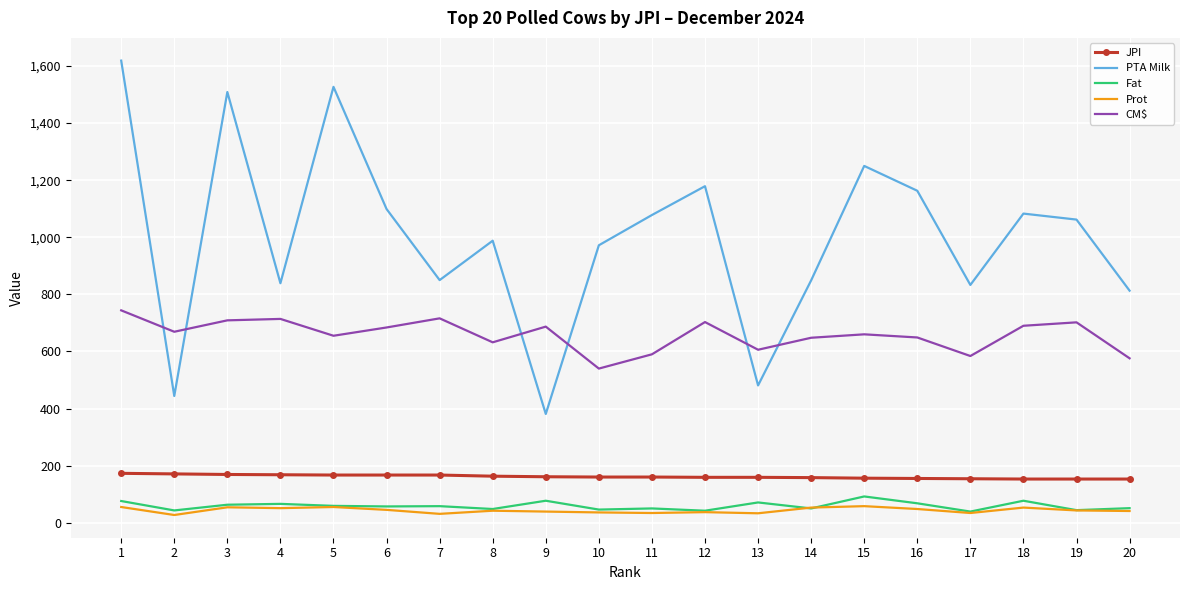

What is the difference between the highest and lowest values at 12?

1142